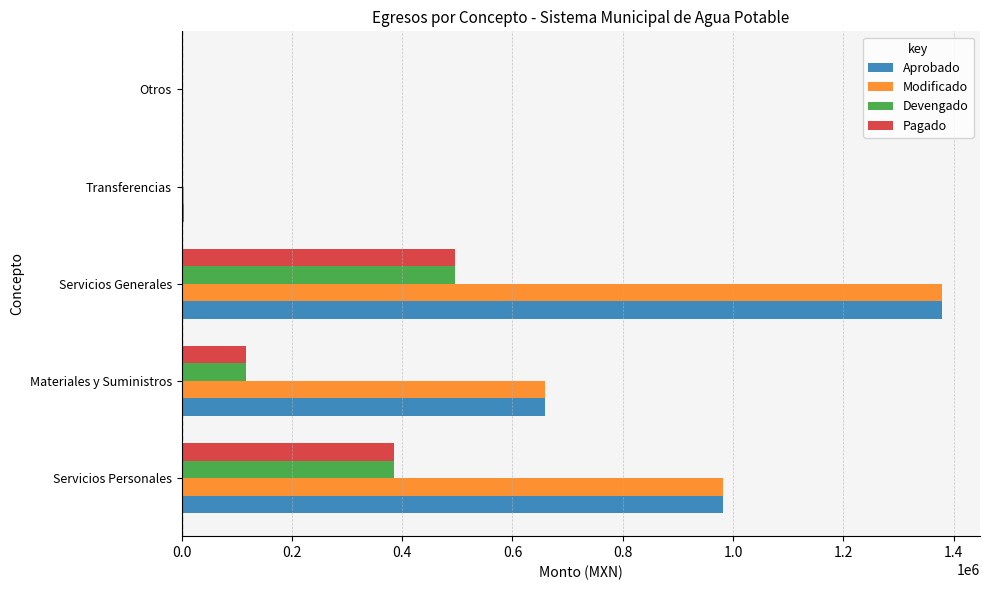

Is the value of Aprobado at Servicios Personales greater than the value of Devengado at Transferencias?

Yes